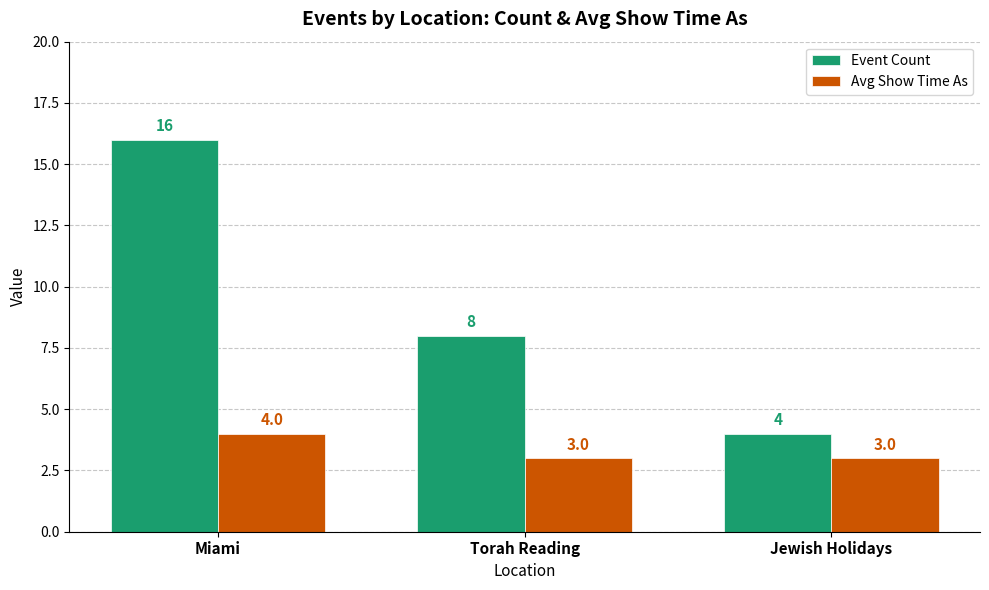

The Event Count series shows 23 at Miami. True or false?

False